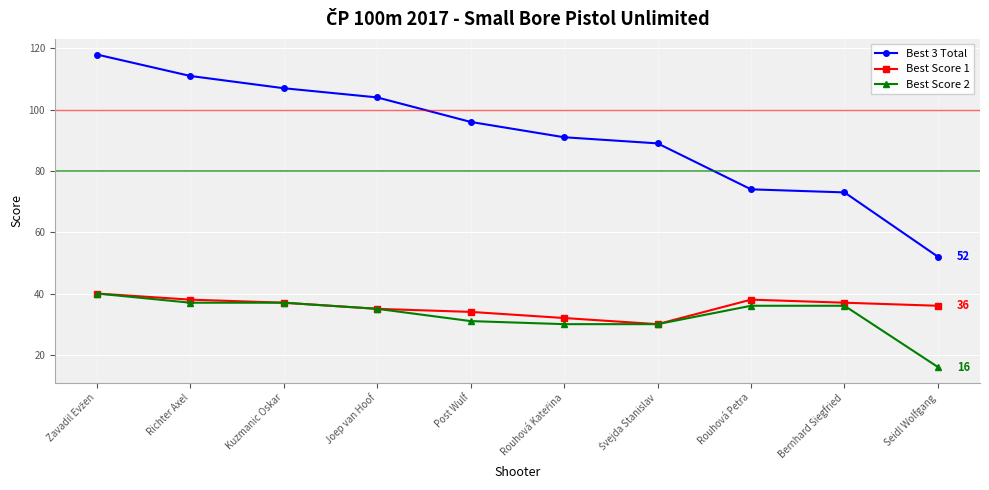

What is the average value of the Best Score 2 series?

33